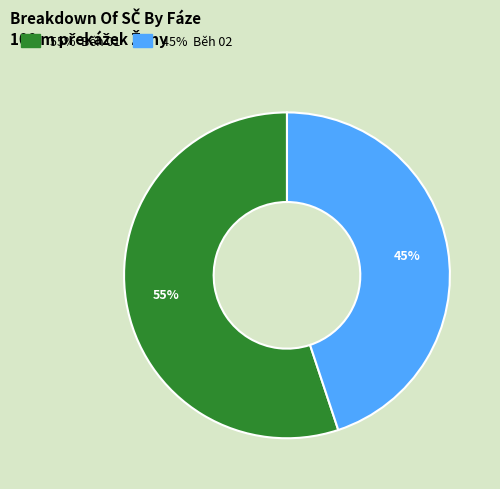

Is there a majority slice in this chart?

Yes